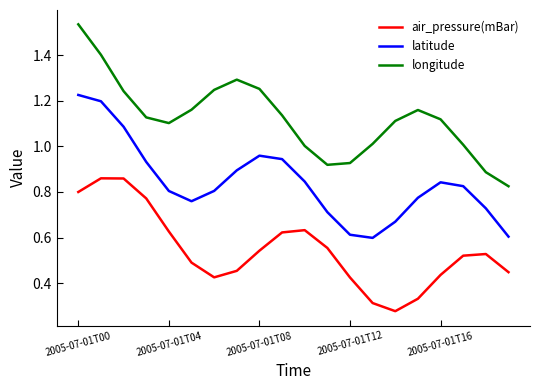

True or false: latitude and air_pressure(mBar) intersect in this chart.

False